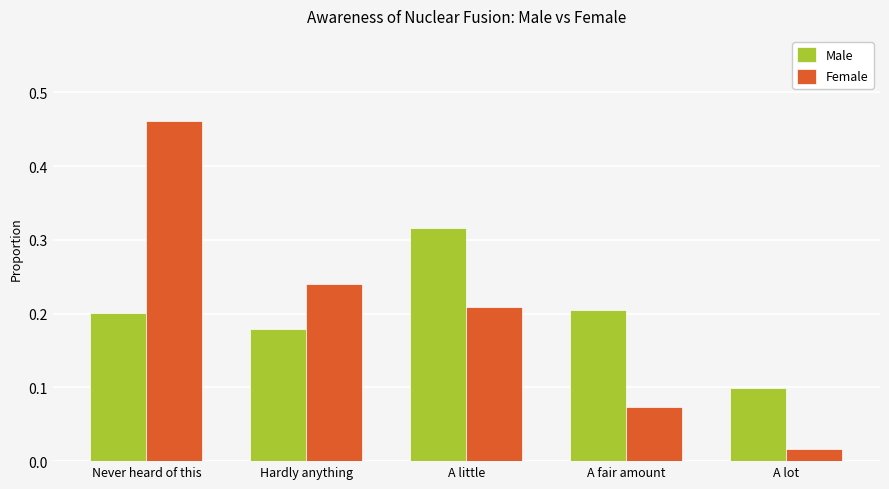

Where is Female nearest to the value 0?

A lot